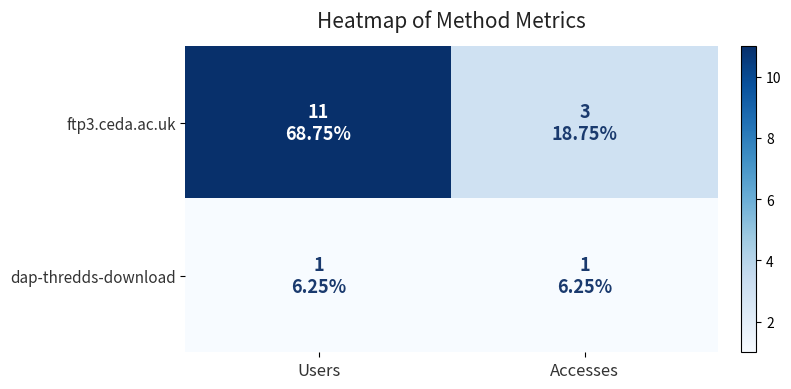

List the series in order of their overall mean, highest first.

ftp3.ceda.ac.uk, dap-thredds-download